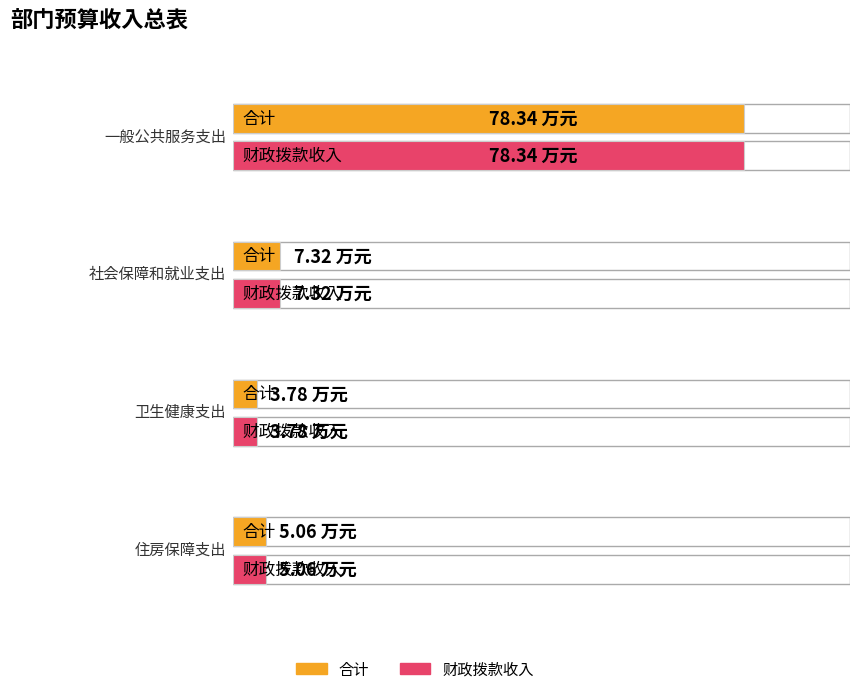

List the series in order of their peak value, lowest first.

合计, 财政拨款收入